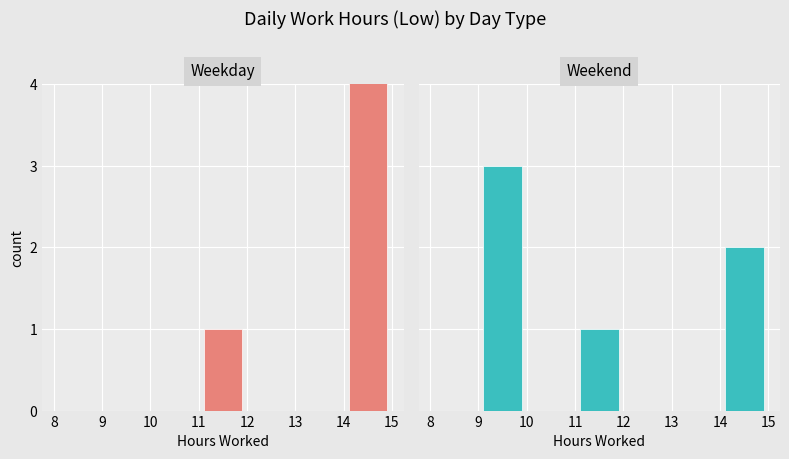

How many series are shown in this chart?

2